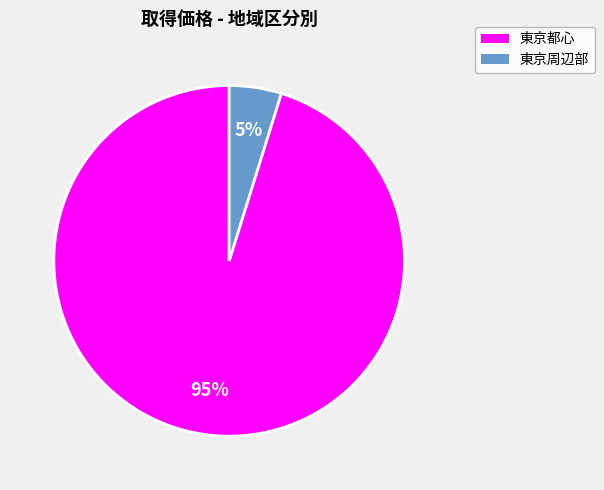

Count the number of slices in the pie.

2